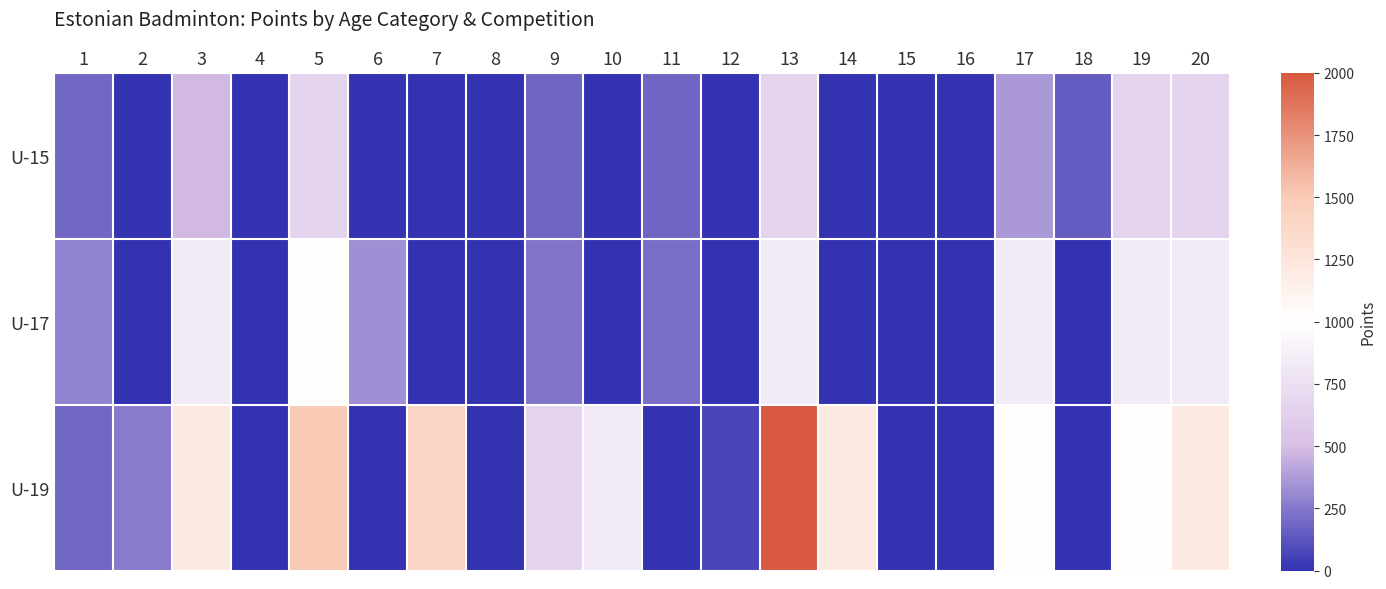

What is the difference between the highest and lowest values at 7?

1400